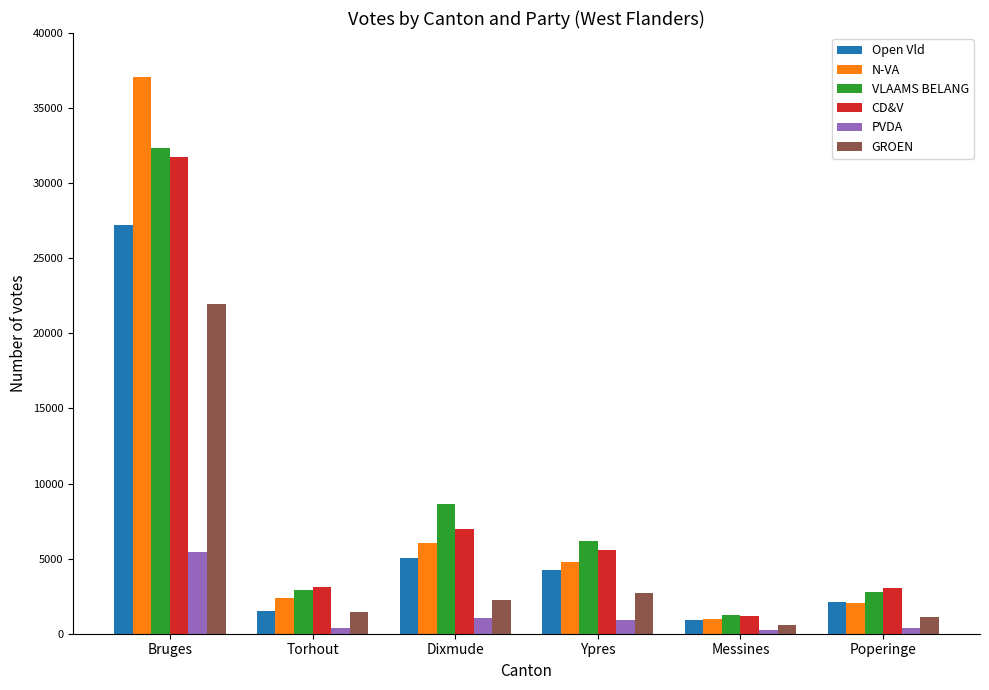

The N-VA series shows 4807 at Ypres. True or false?

True